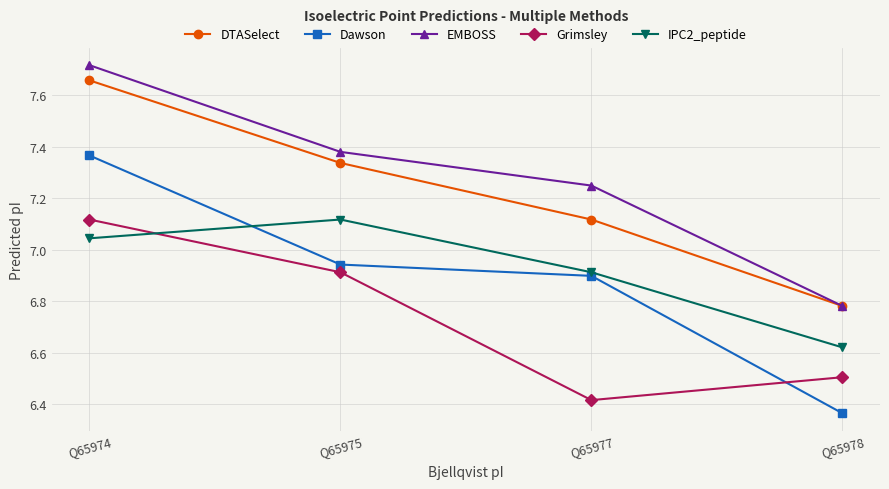

What is the difference between the highest and lowest values at Q65977?

0.8